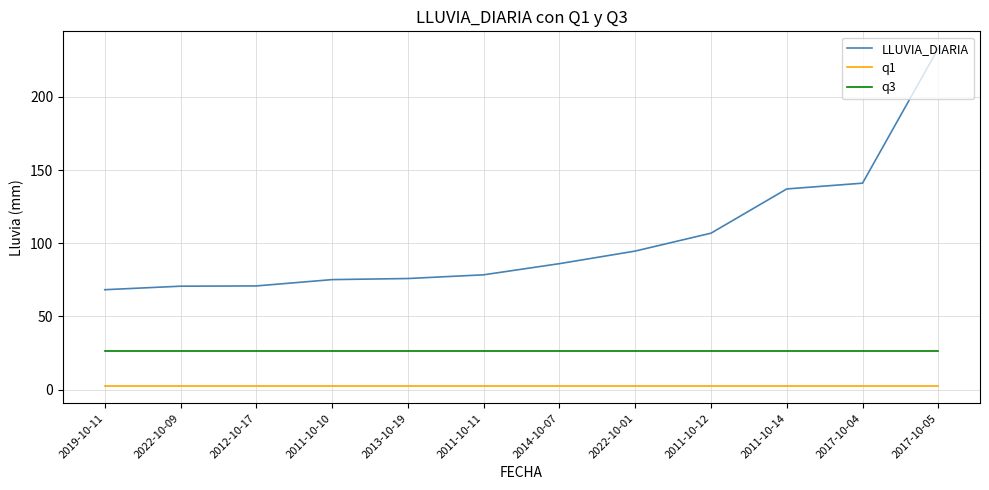

What are all the series names shown in the legend?

LLUVIA_DIARIA, q1, q3